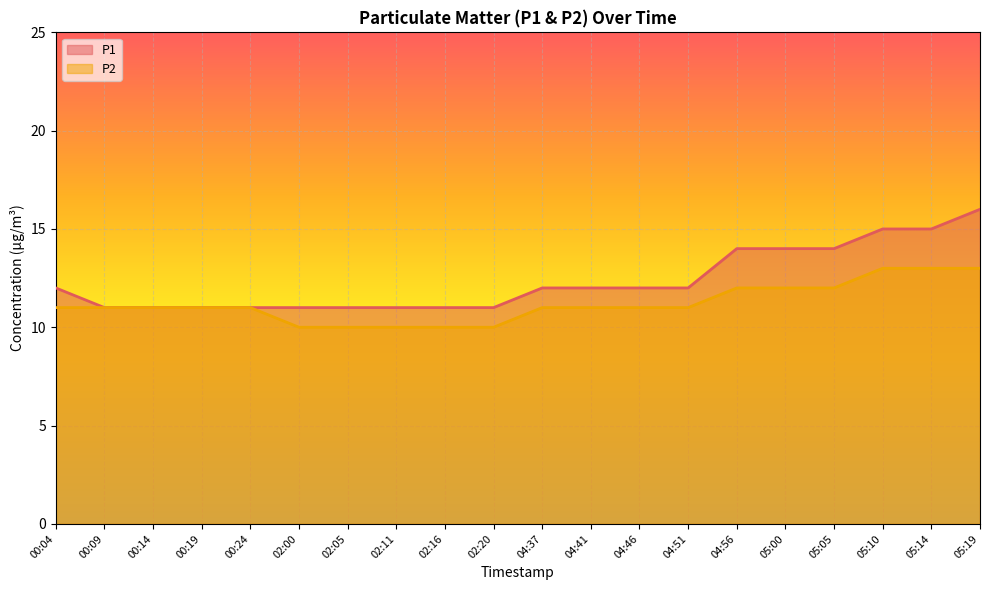

What is the label of the 20th point from the right?

00:04